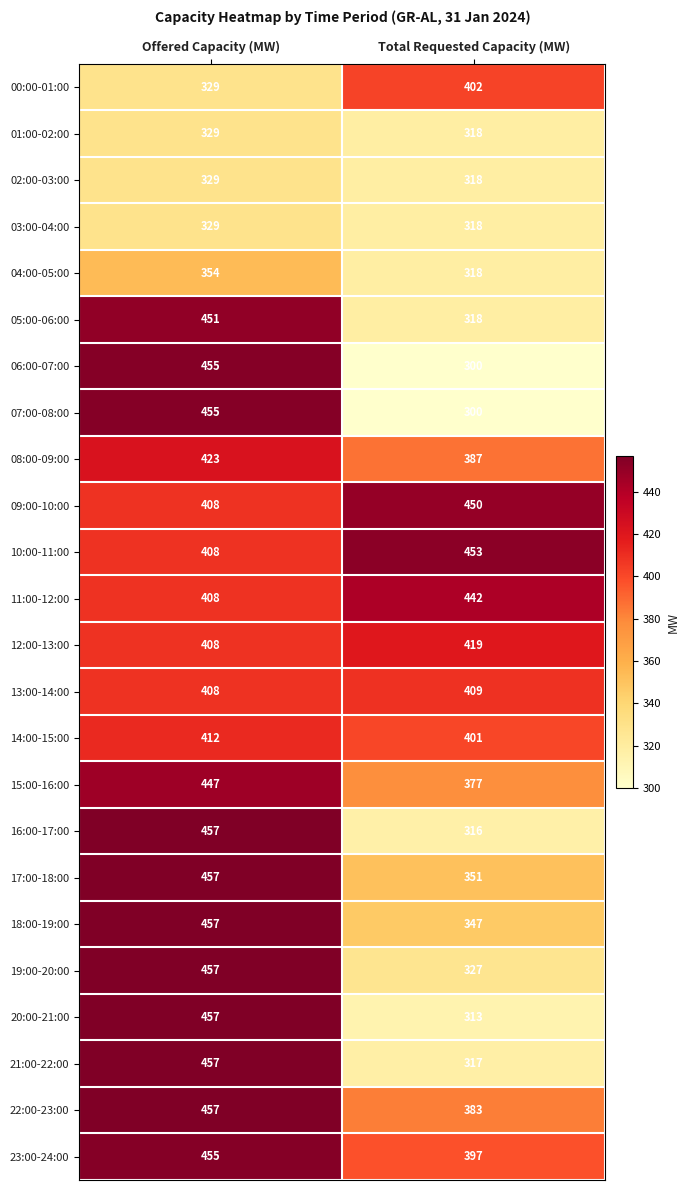

What is the sum of all 03:00-04:00 values?

647